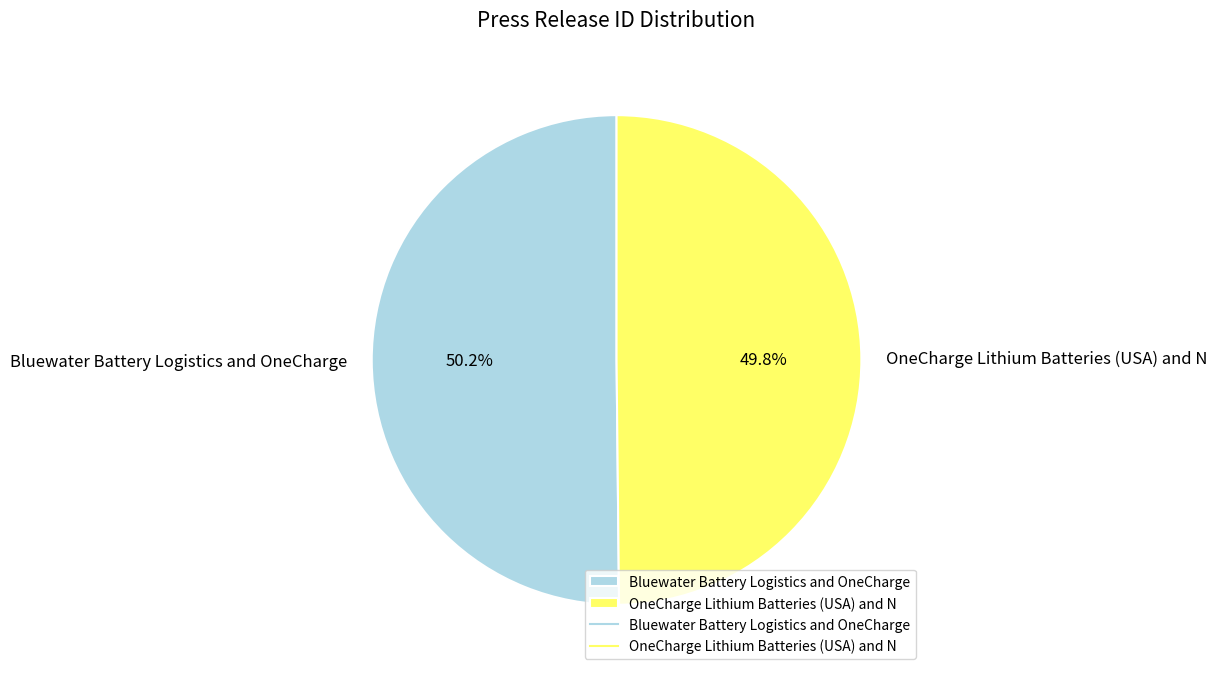

What percentage do OneCharge Lithium Batteries (USA) and N and Bluewater Battery Logistics and OneCharge together represent?

100.0%